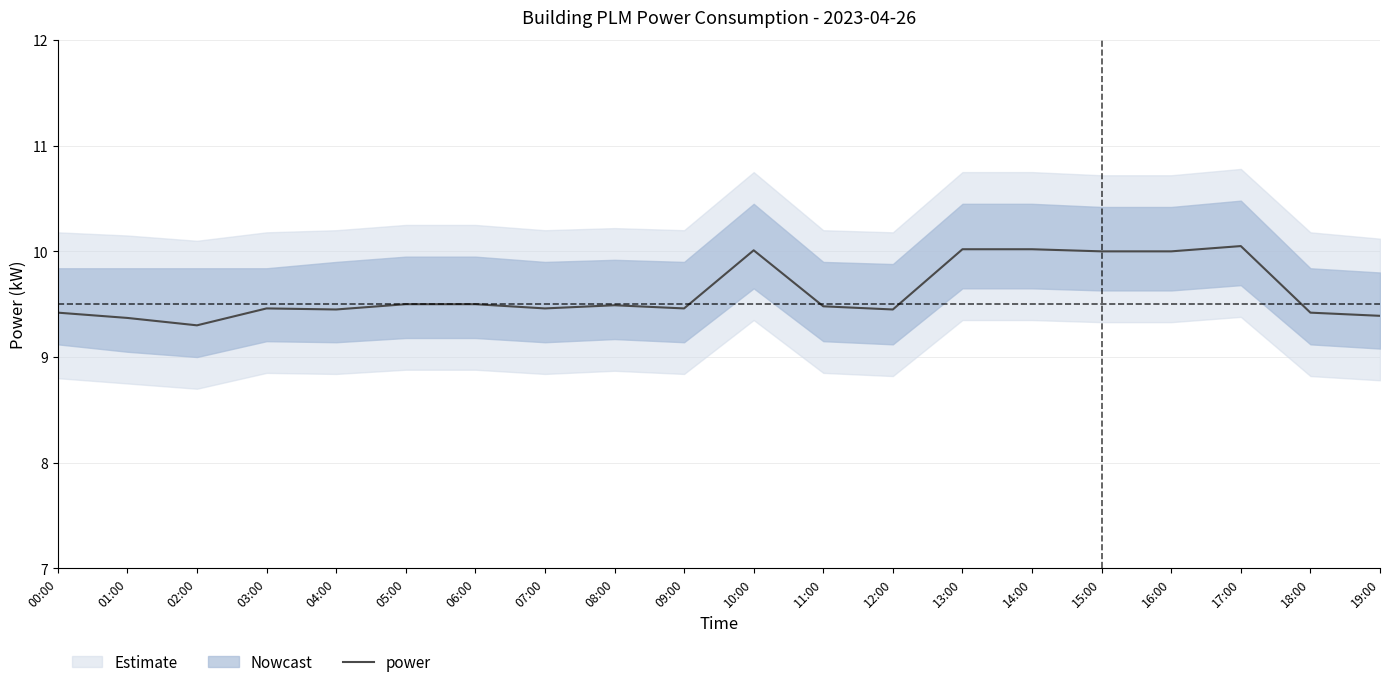

At which label is the value closest to 9?

02:00